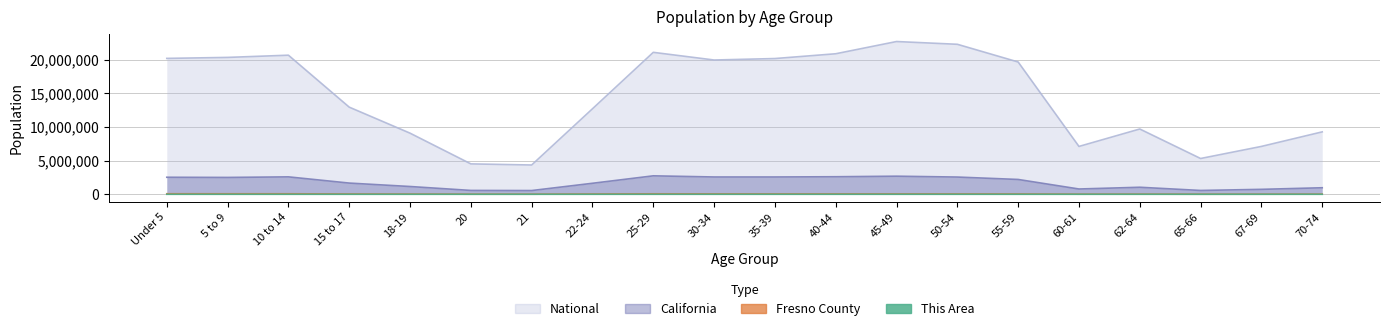

Which series changed the most between 10 to 14 and 21?

National